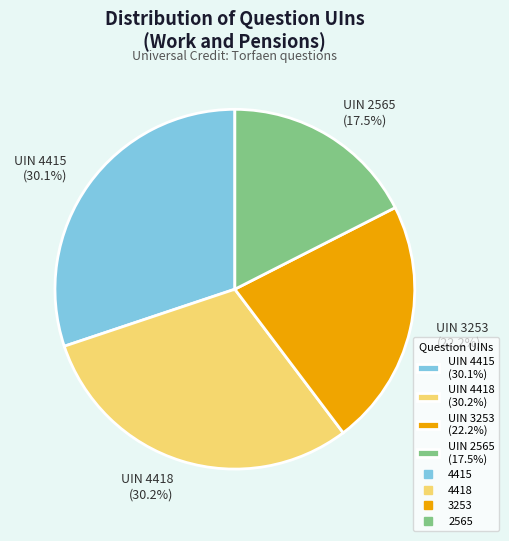

Which category has the smallest portion of the pie?

UIN 2565 (17.5%)